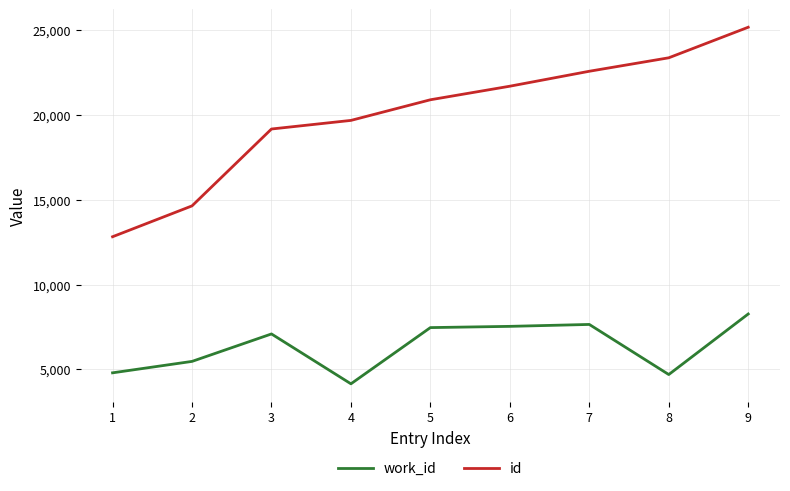

Read the id value at 6, to the nearest 50.

21700